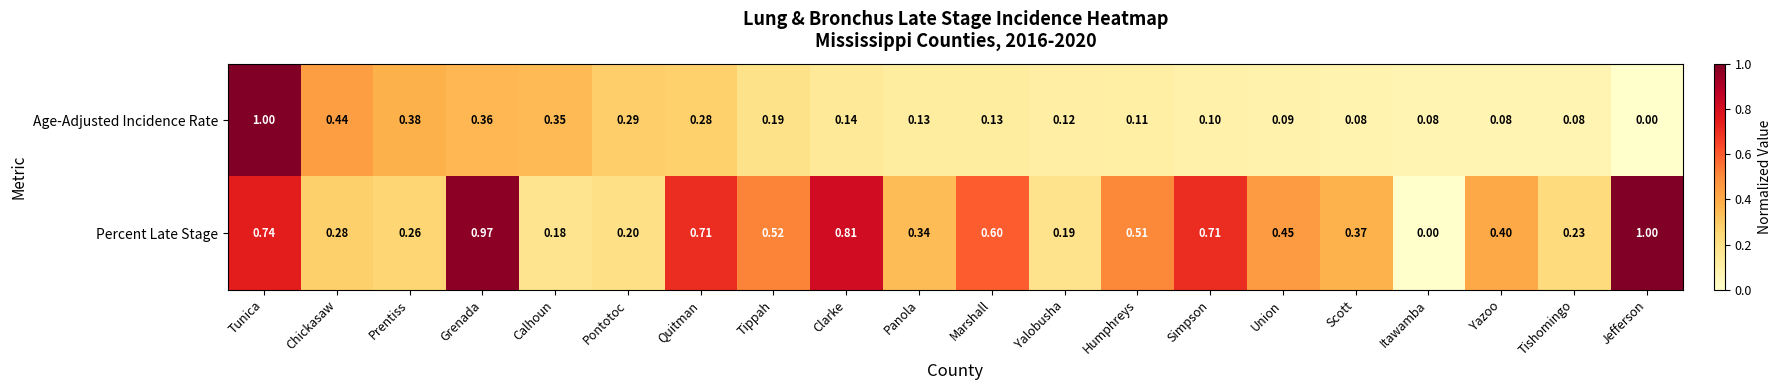

At which label does Age-Adjusted Incidence Rate reach its peak?

Tunica